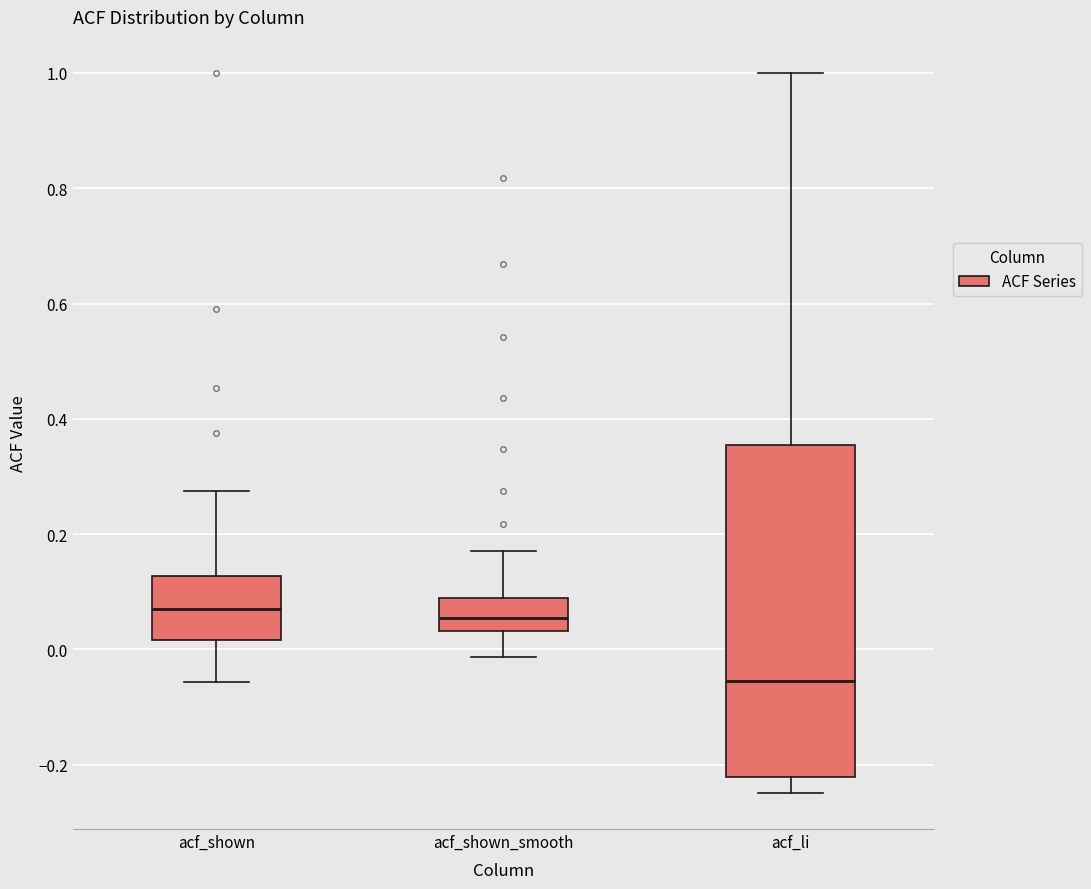

Reading left to right, read every box against the y-axis: the position of its median line, the range the box covers, and the ends of its whiskers. The values are not printed on the chart, so give them approximately, as read against the axis.

acf_shown: median 0.06, box 0.02 to 0.12, whiskers -0.06 to 0.28
acf_shown_smooth: median 0.06, box 0.04 to 0.08, whiskers -0.02 to 0.18
acf_li: median -0.06, box -0.22 to 0.36, whiskers -0.24 to 1.00